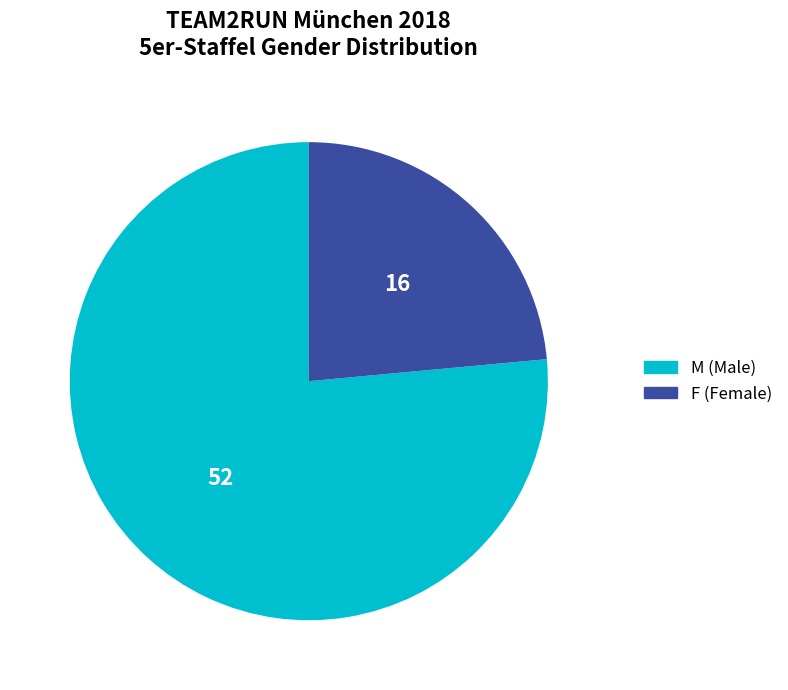

What is the largest slice in the pie chart?

M